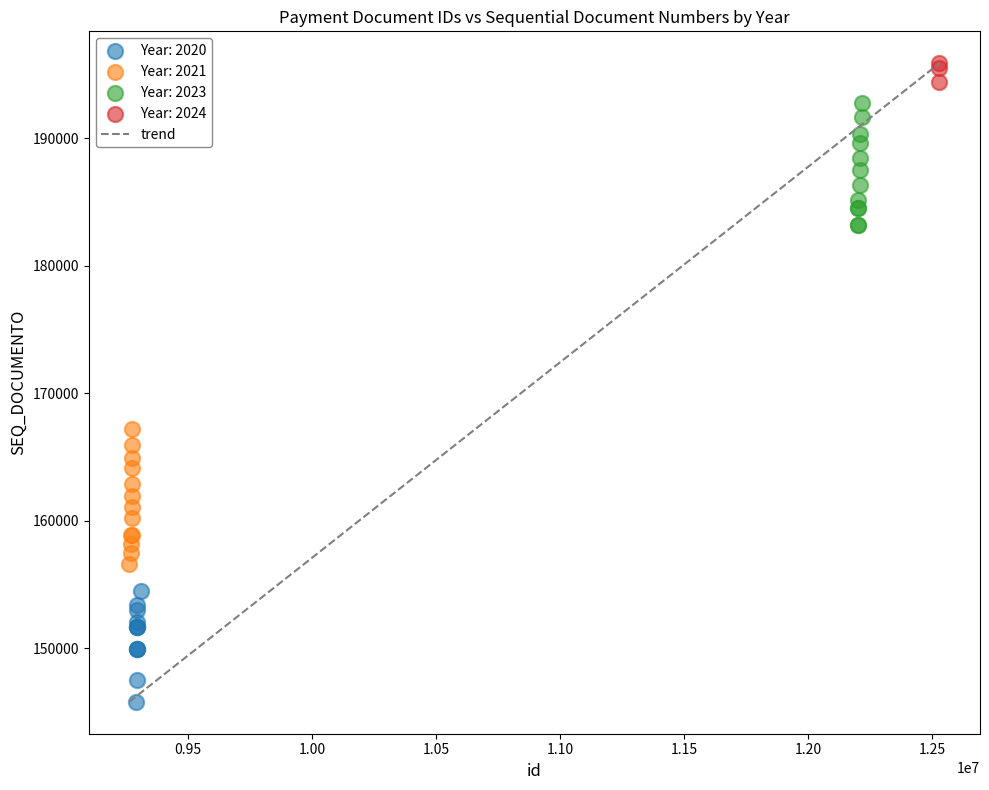

Which series contains the highest Y value?

Year: 2024